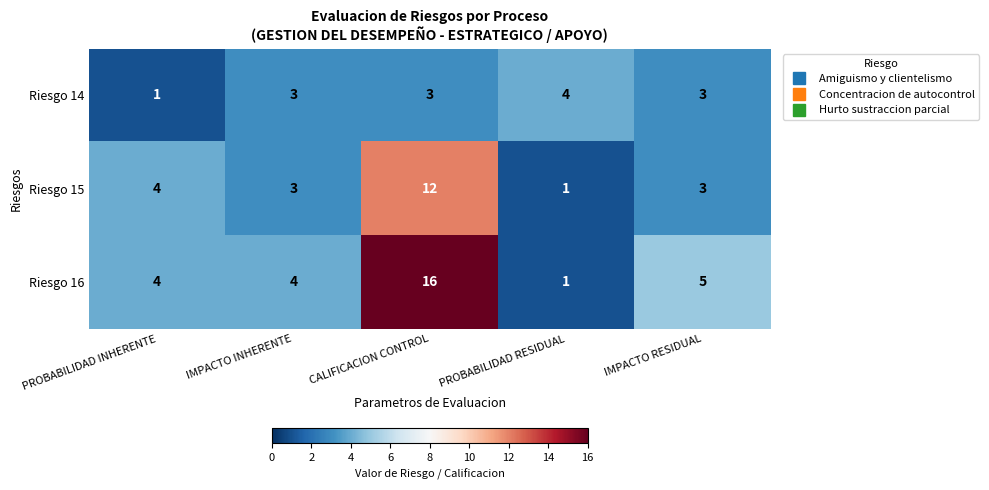

The value of Riesgo 15 at IMPACTO INHERENTE is 1. True or false?

False